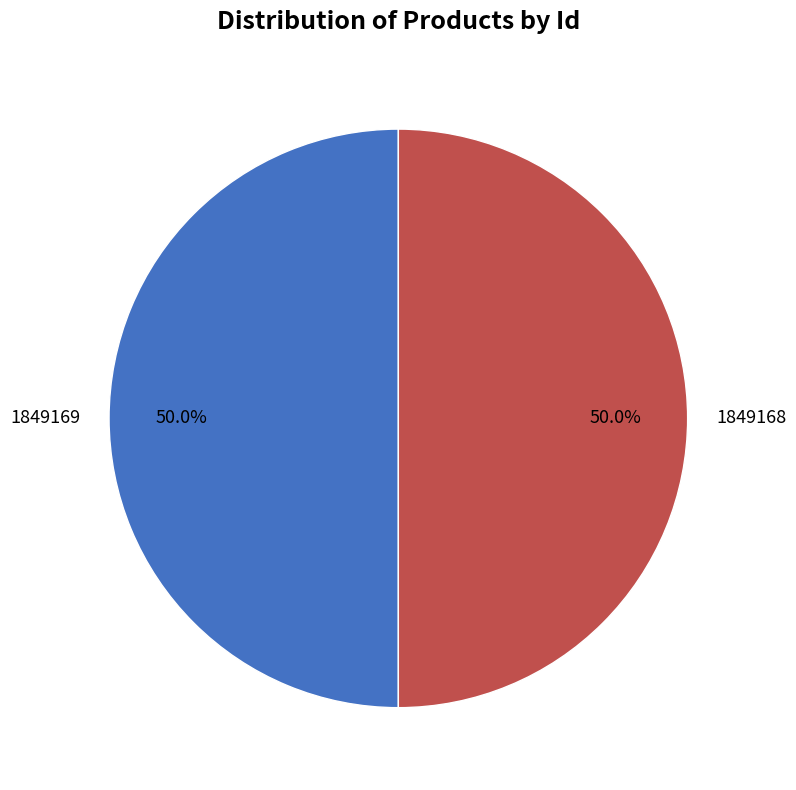

To the nearest percent, what is the combined percentage of 1849169 and 1849168?

100%